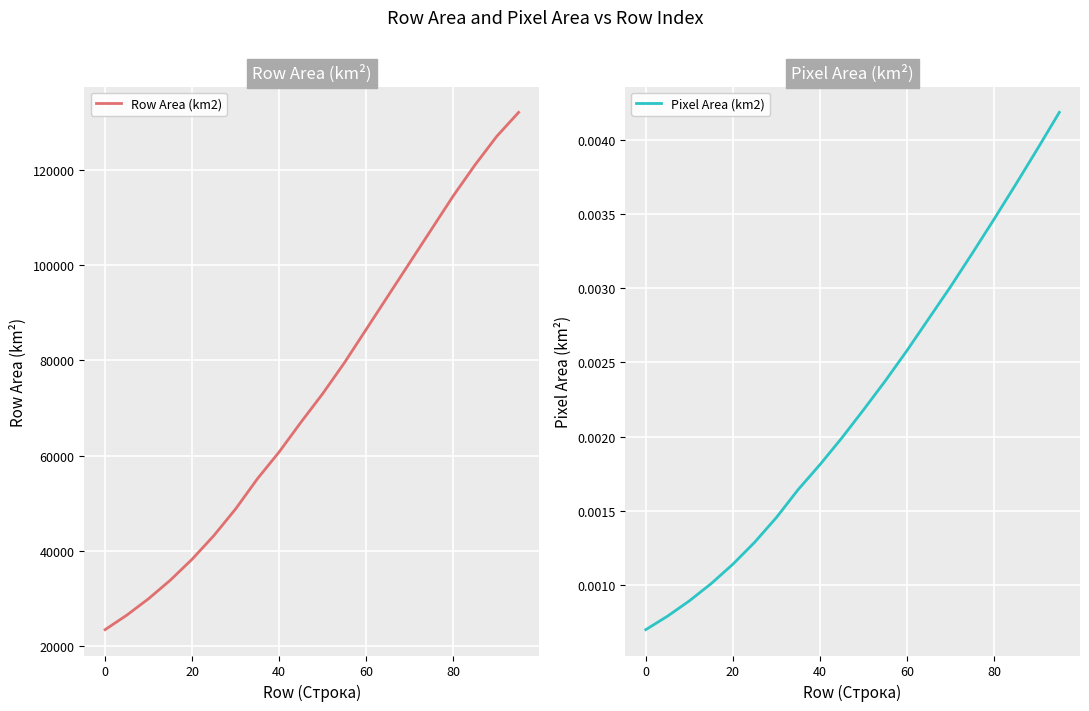

What is the lowest value of the Row Area (km2) series?

23474.1